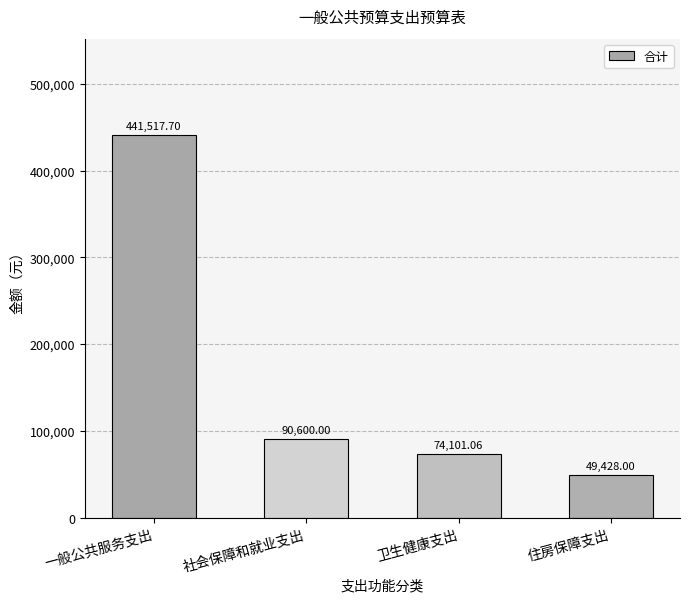

What position from the right is 住房保障支出?

1